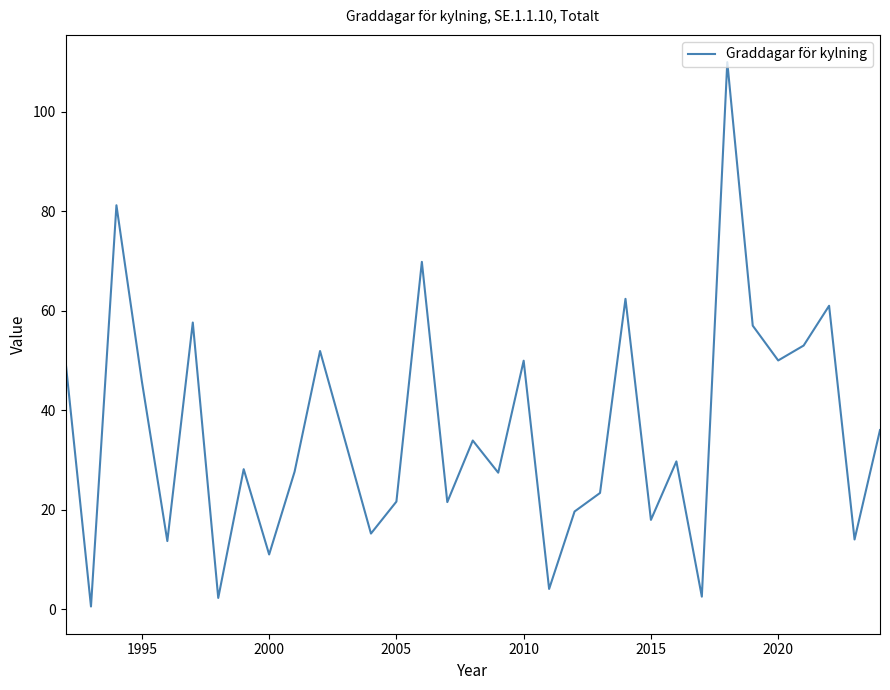

Is it true that the value at 1995 is 74.8?

False